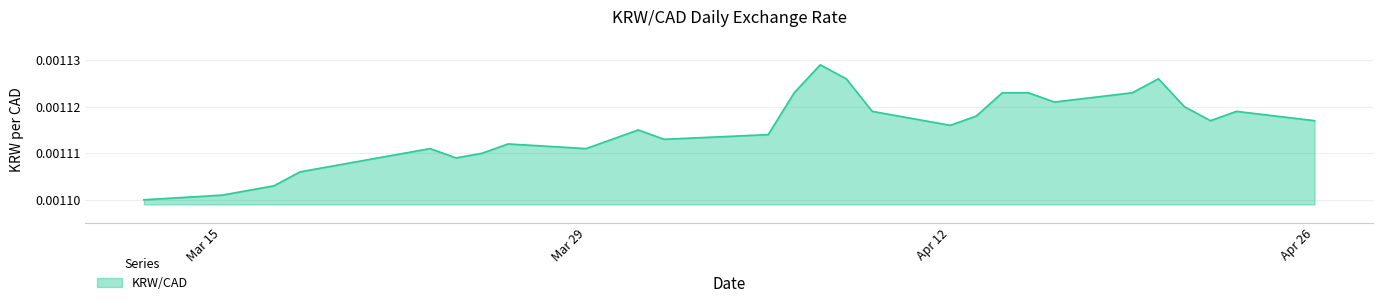

How many interior local peaks (higher than both neighbors) does the data have?

6